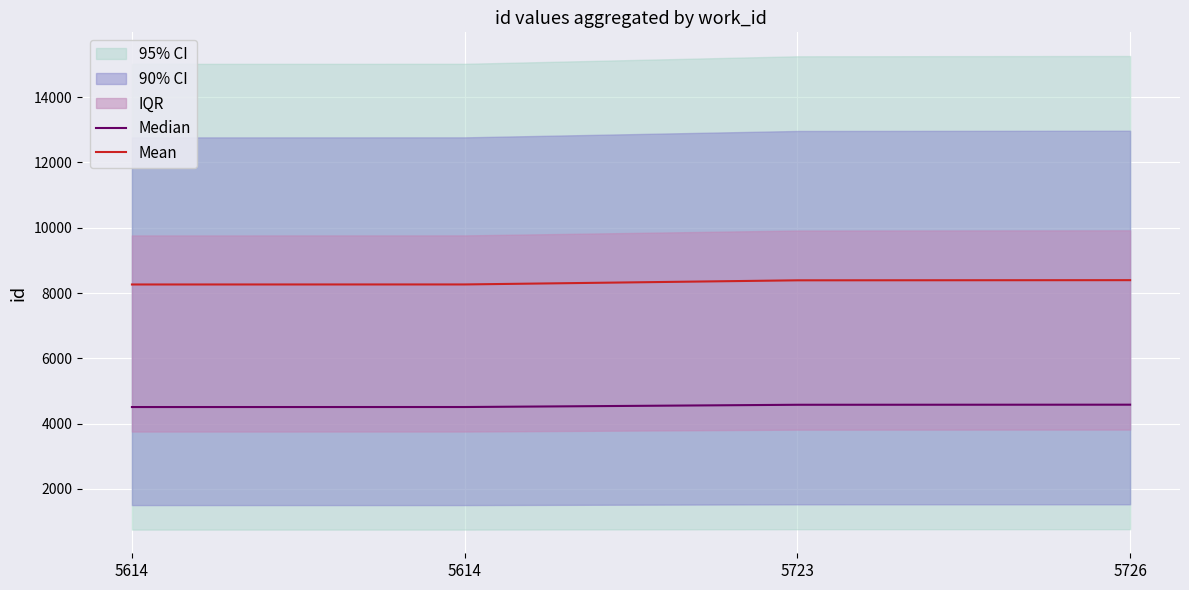

Reading right to left, list all the values displayed in this chart.

Median: 5726=4578.6	5723=4575.9	5614=4506.9	5614=4506.3
Mean: 5726=8394.1	5723=8389.2	5614=8262.7	5614=8261.6